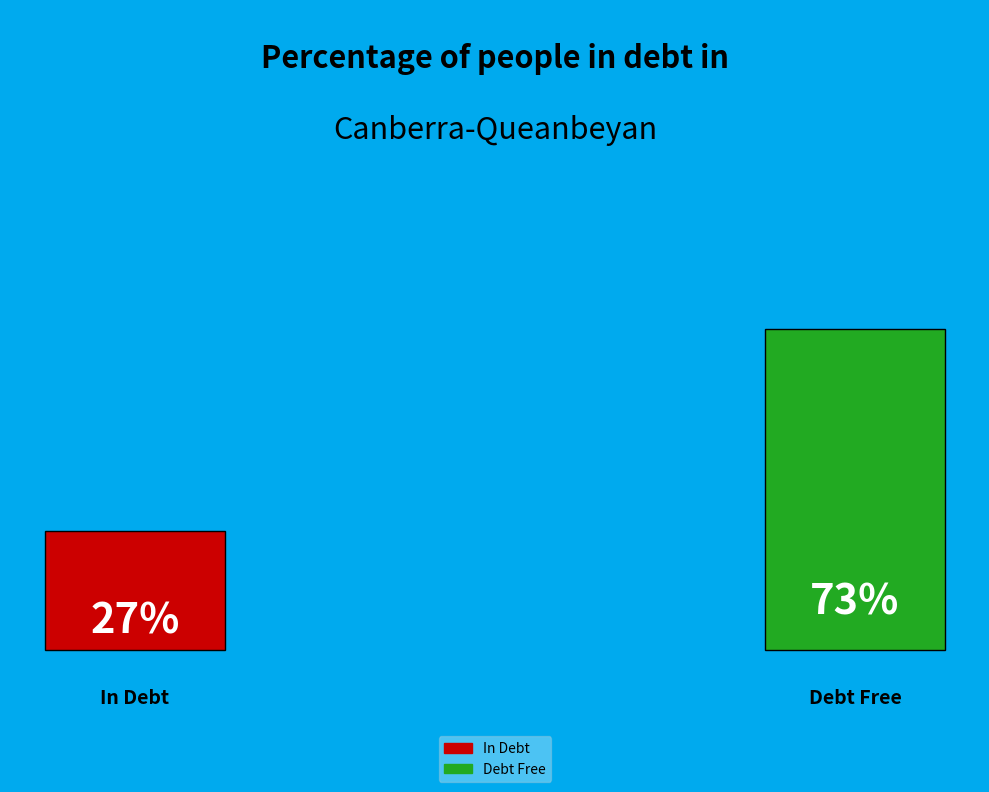

Which slice is the largest?

2